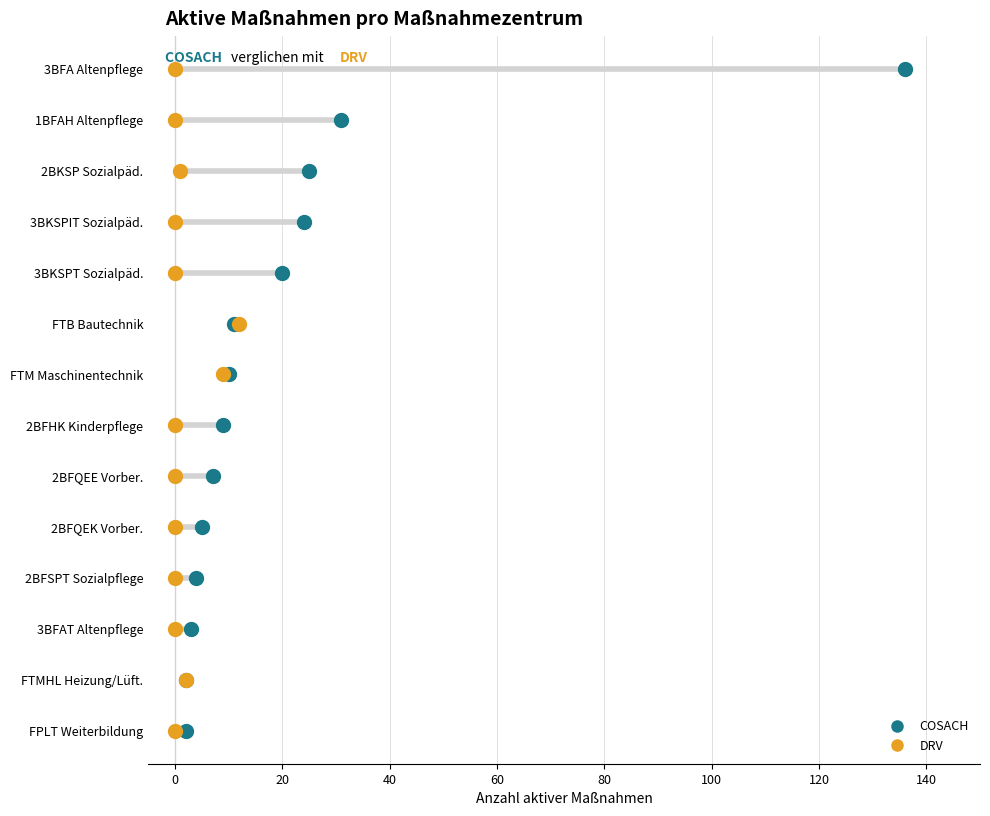

Which series reaches the maximum Y coordinate?

COSACH